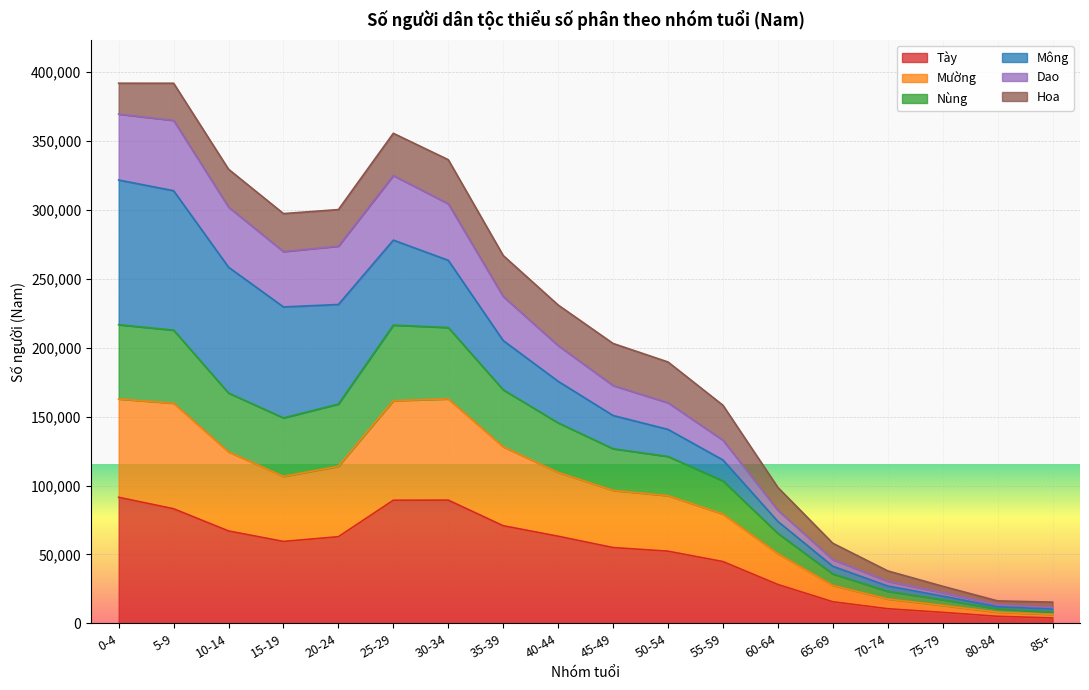

What position from the left is 40-44?

9